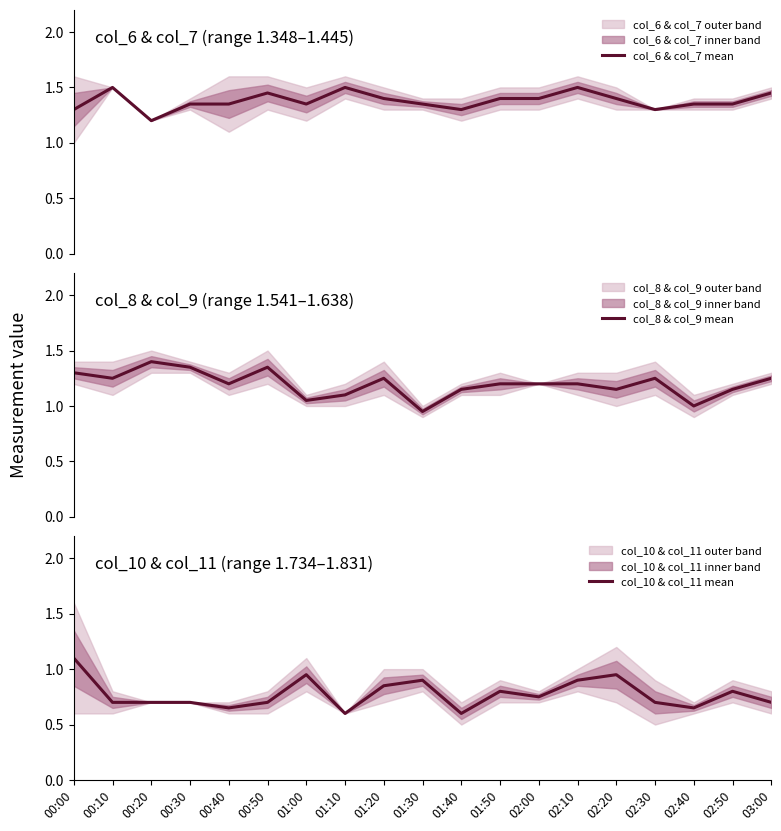

What are all the series names shown in the legend?

col_6 & col_7 mean, col_8 & col_9 mean, col_10 & col_11 mean